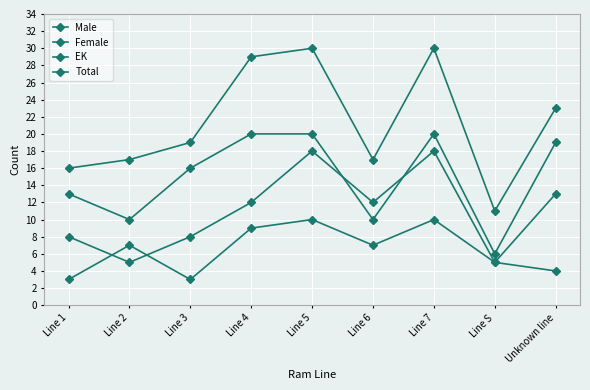

Reading left to right, what are all the values shown in this chart?

Male: Line 1=3	Line 2=7	Line 3=3	Line 4=9	Line 5=10	Line 6=7	Line 7=10	Line S=5	Unknown line=4
Female: Line 1=13	Line 2=10	Line 3=16	Line 4=20	Line 5=20	Line 6=10	Line 7=20	Line S=6	Unknown line=19
EK: Line 1=8	Line 2=5	Line 3=8	Line 4=12	Line 5=18	Line 6=12	Line 7=18	Line S=5	Unknown line=13
Total: Line 1=16	Line 2=17	Line 3=19	Line 4=29	Line 5=30	Line 6=17	Line 7=30	Line S=11	Unknown line=23